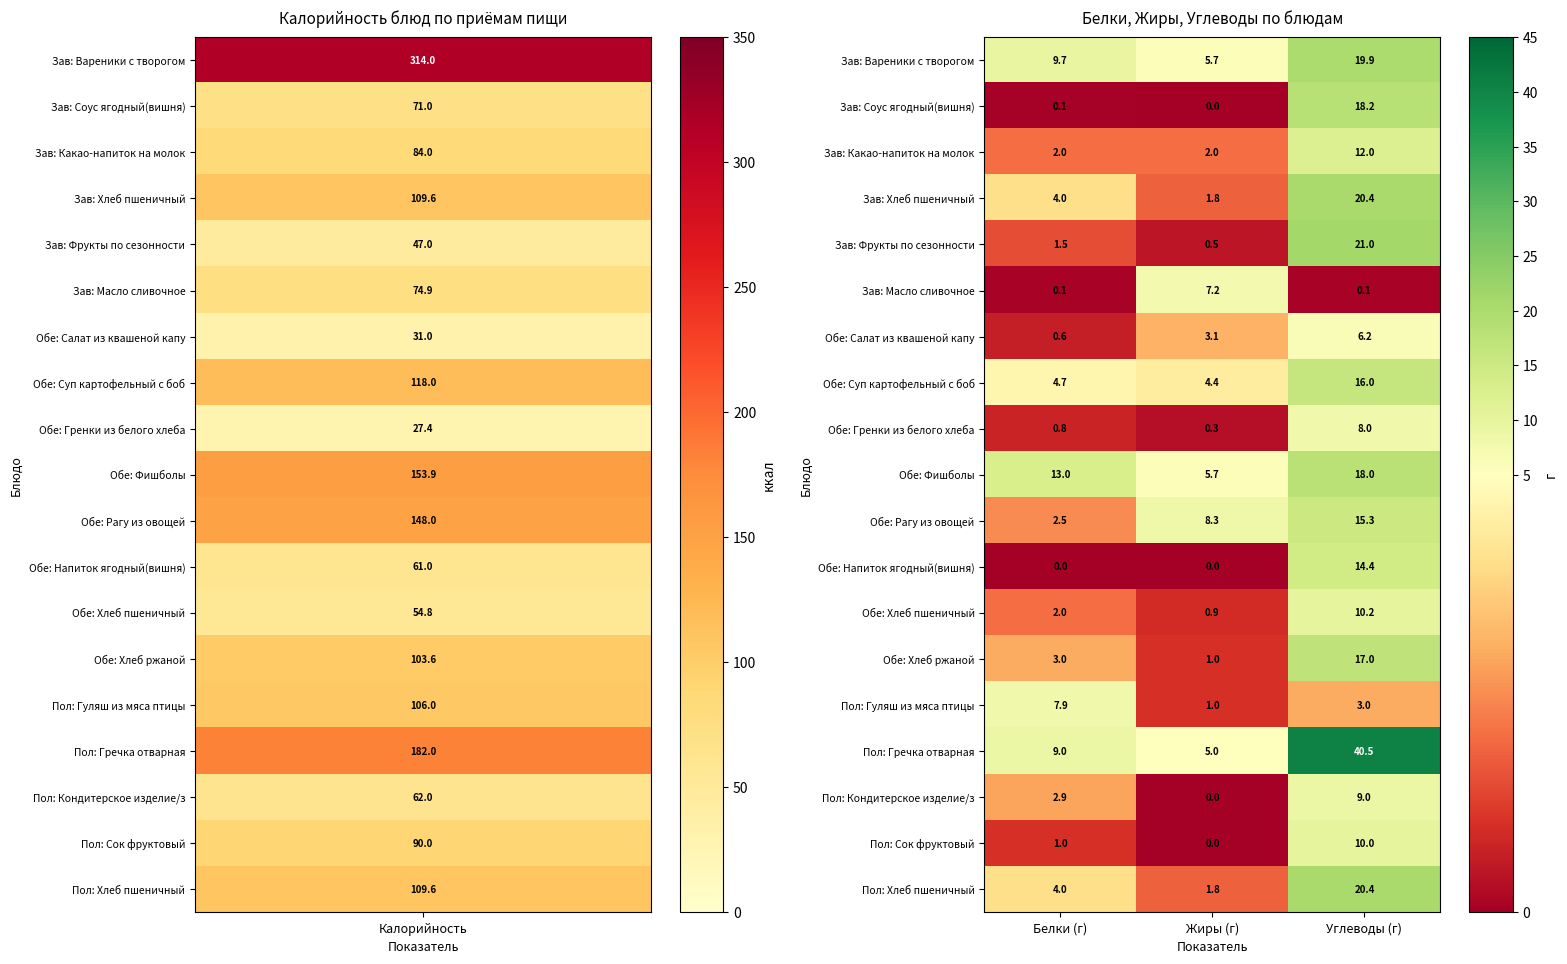

Which series has the largest range (max minus min)?

Пол: Гречка отварная